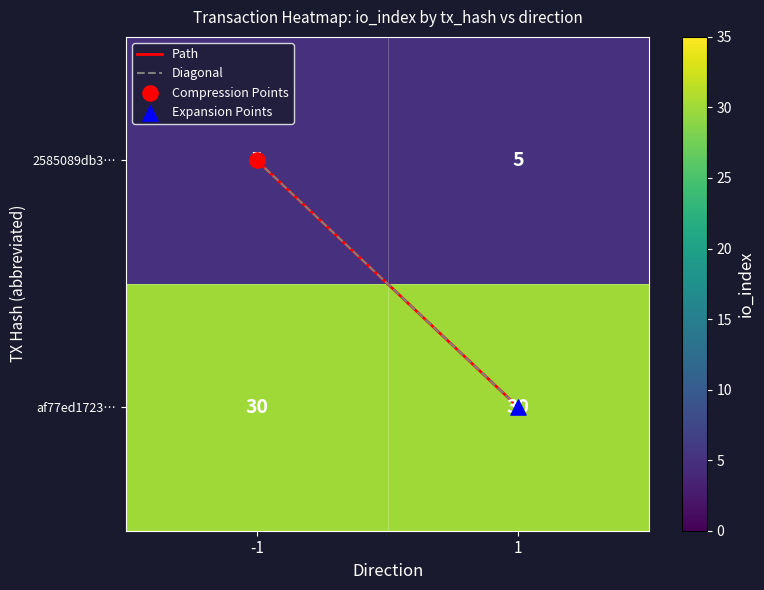

What is the sum of all 2585089db3… values?

10